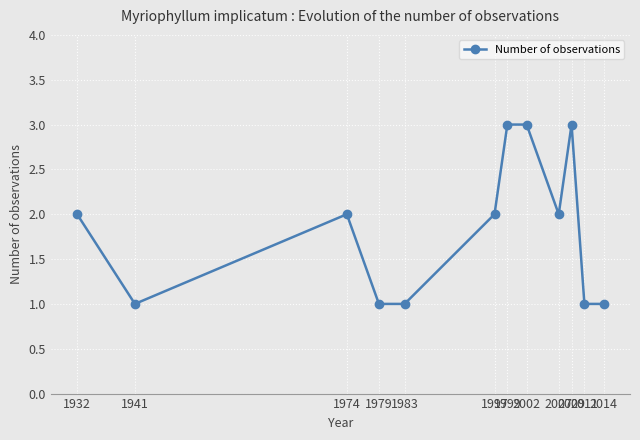

Count the number of categories in the chart.

12